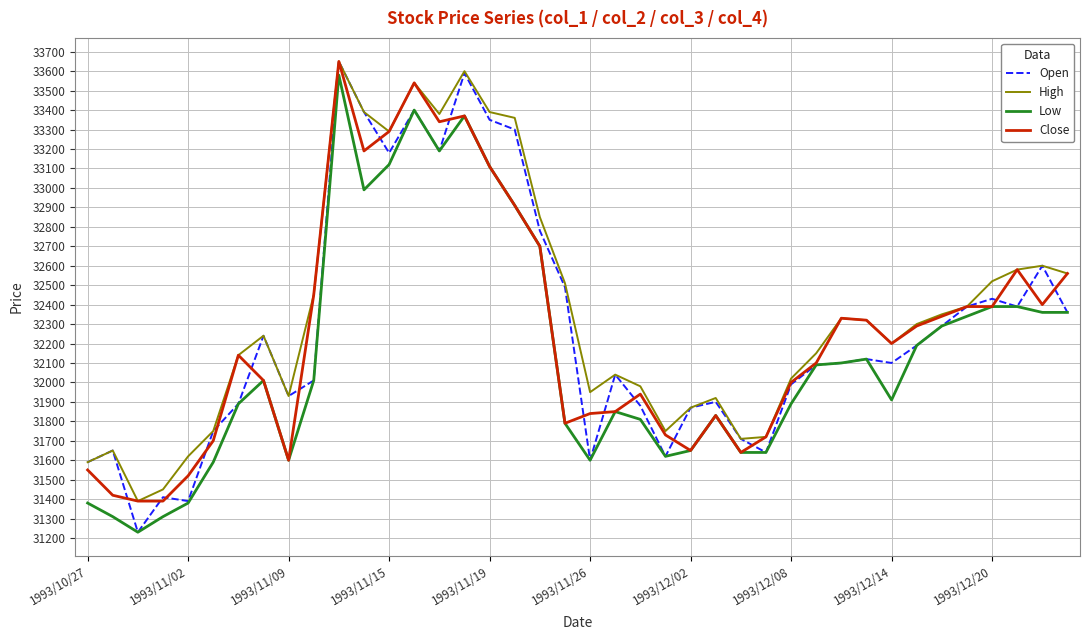

What is the minimum value shown in the chart?

31230